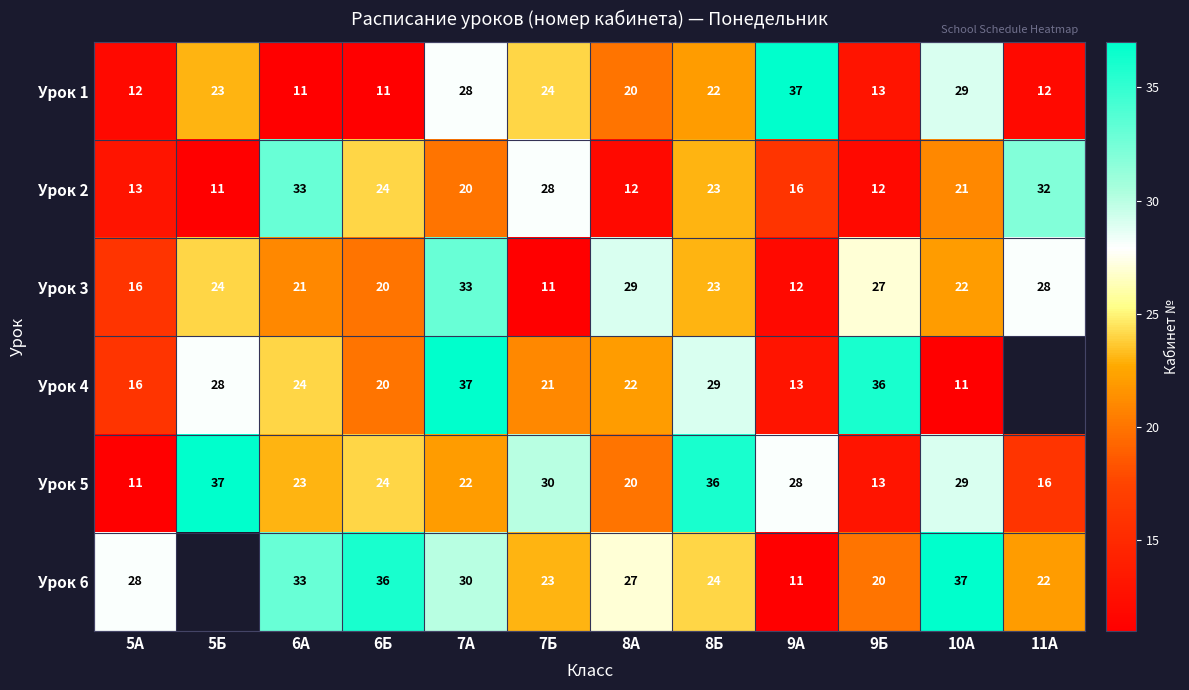

Which label corresponds to the largest value in the chart?

9А